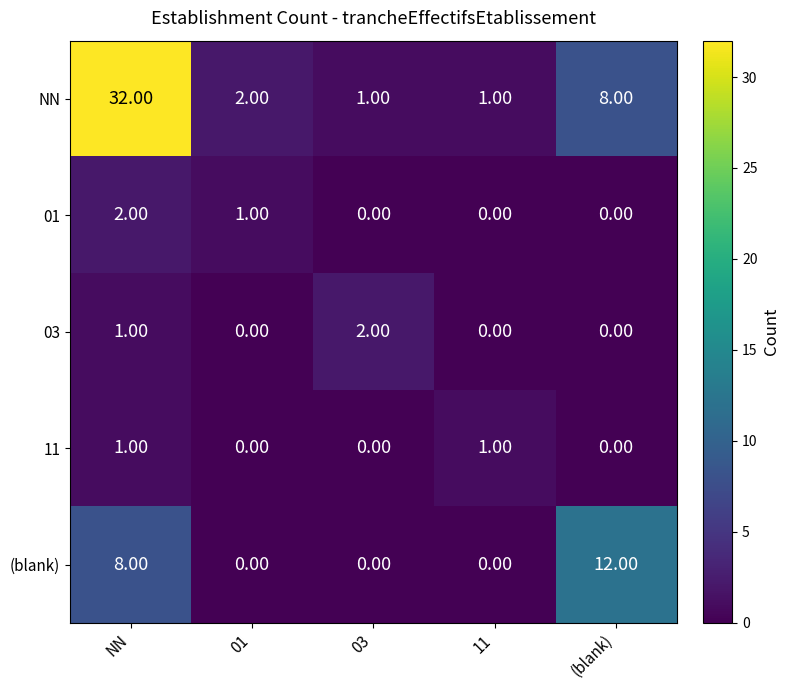

At which category does the chart reach its peak across all series?

NN